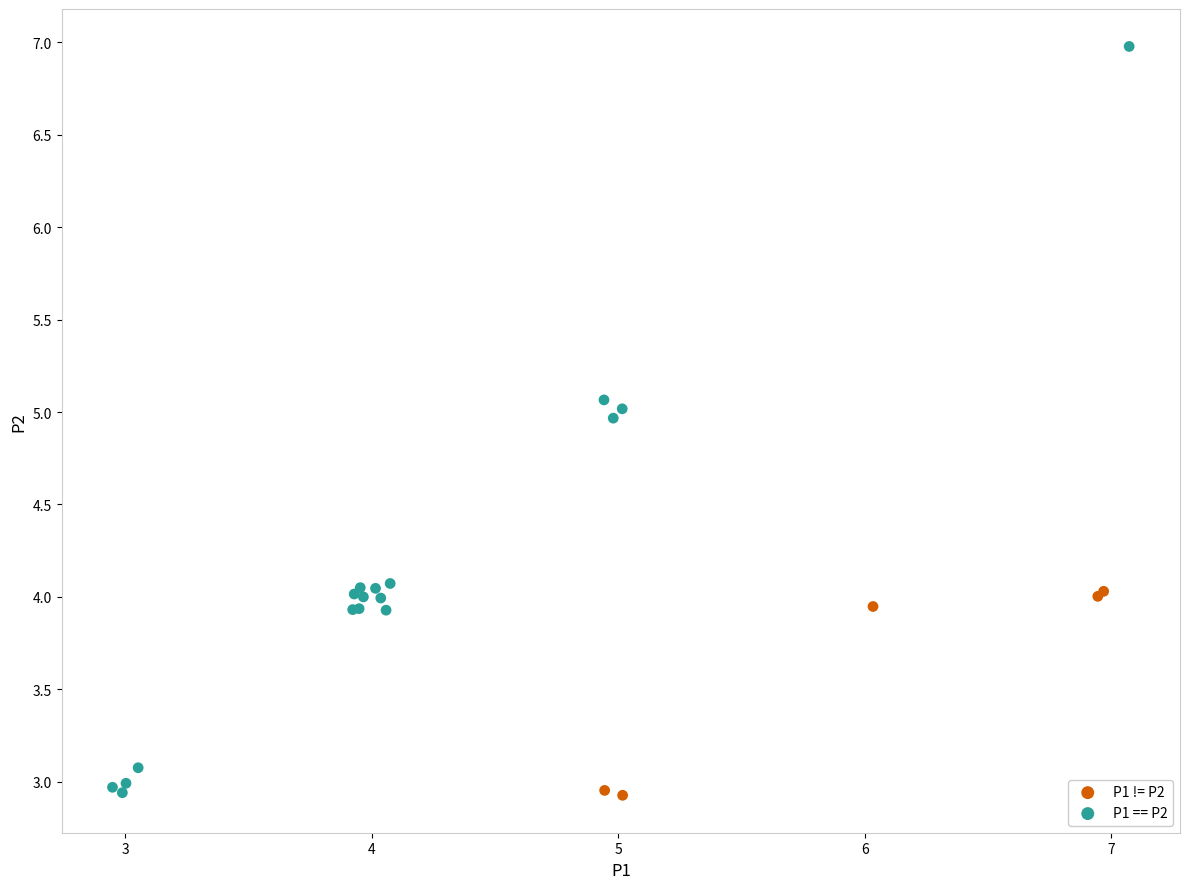

Which series contains the highest Y value?

P1 == P2